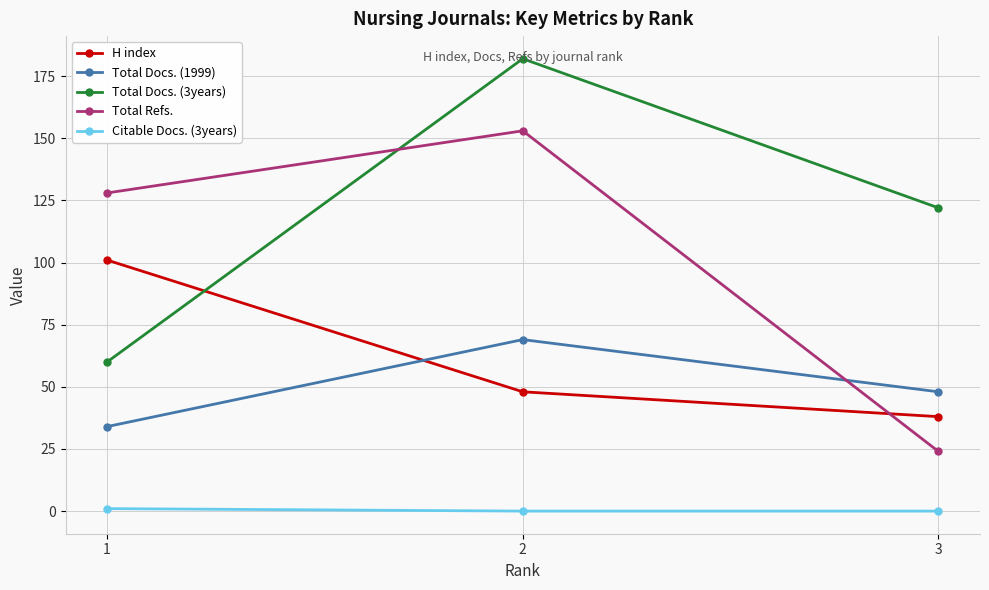

Which label corresponds to the largest value in the chart?

2